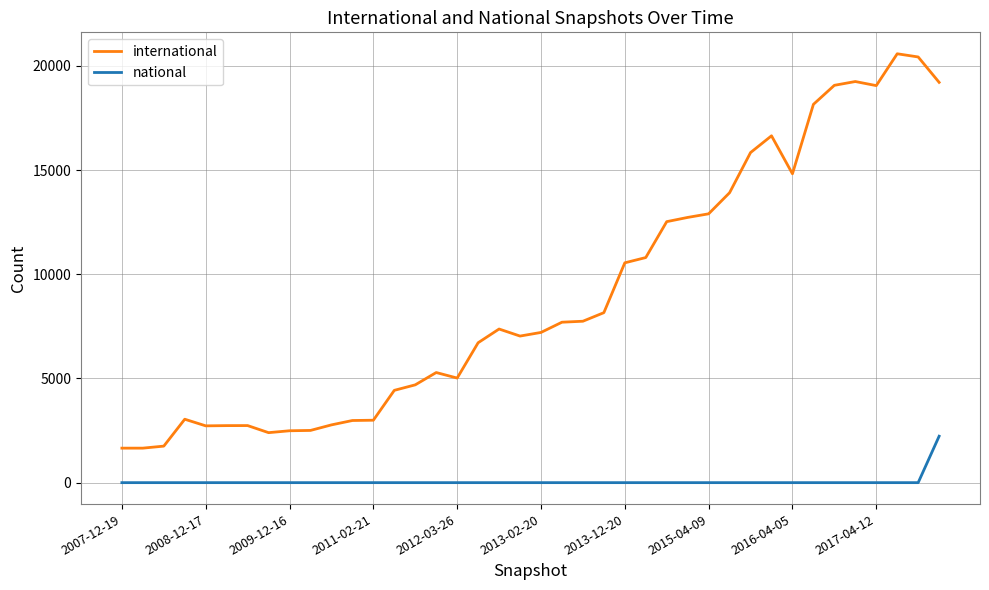

List the series in order of their overall mean, highest first.

international, national